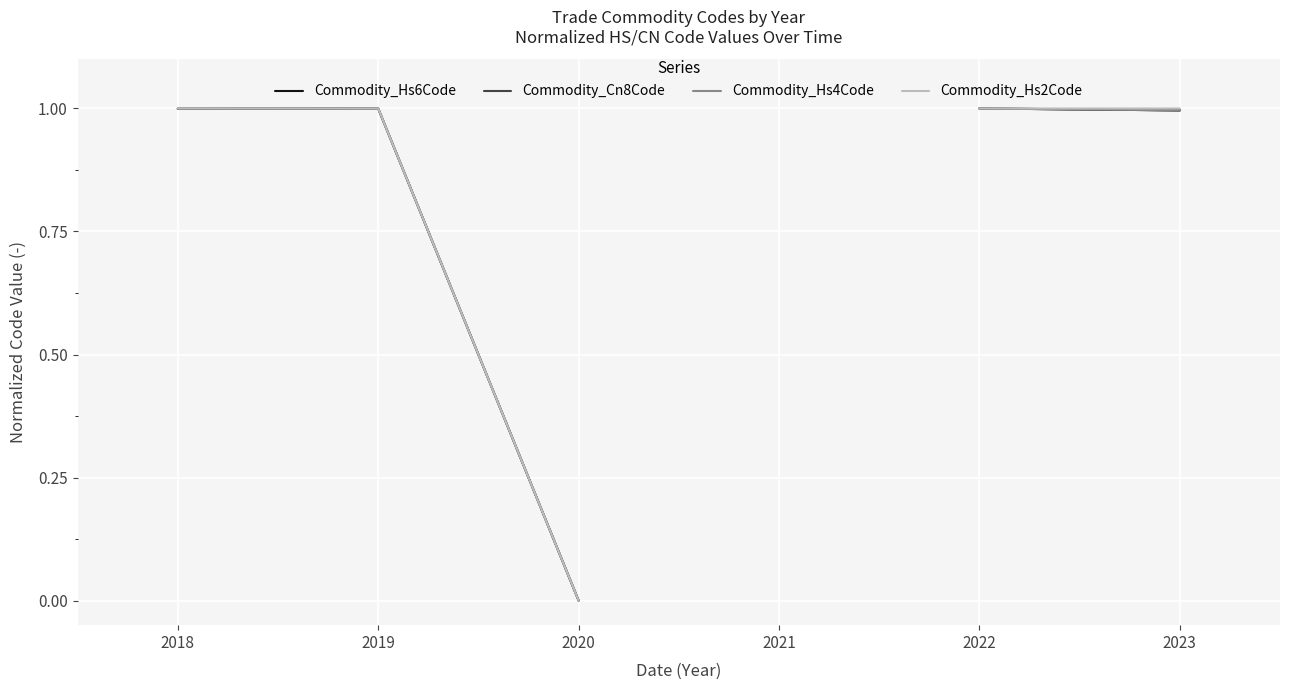

Rank the series by their maximum value, from lowest to highest.

Commodity_Hs6Code, Commodity_Cn8Code, Commodity_Hs4Code, Commodity_Hs2Code